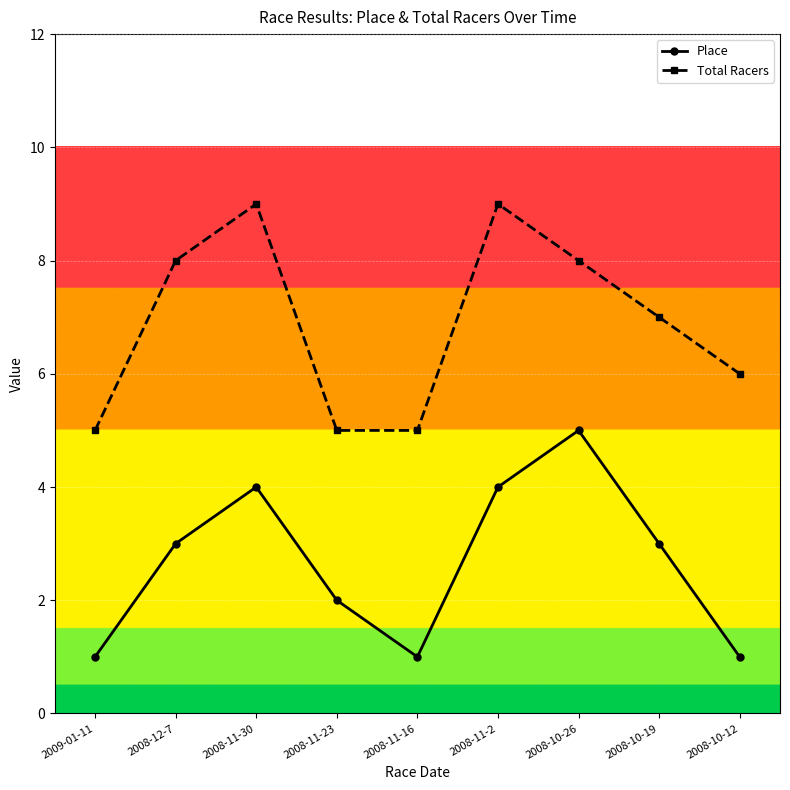

List the series in order of their overall mean, highest first.

Total Racers, Place